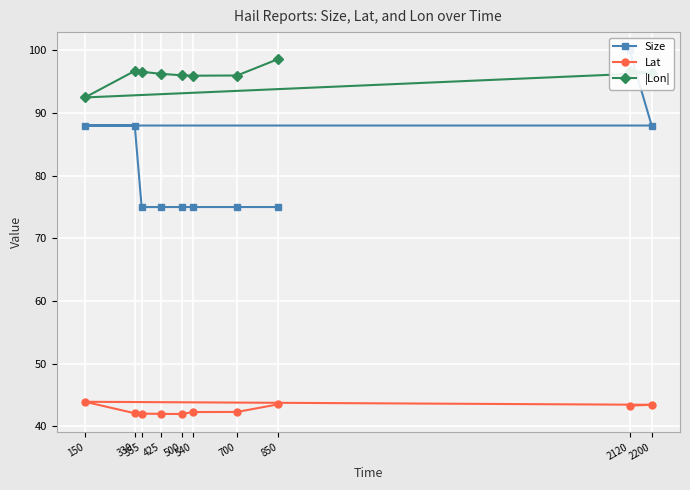

What is the difference between the maximum and minimum values in the Lat series?

1.9